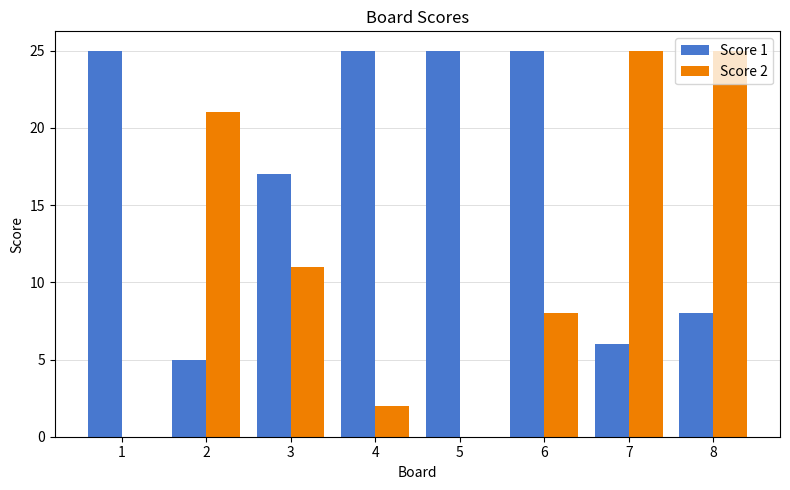

Which series has the widest spread of values?

Score 2